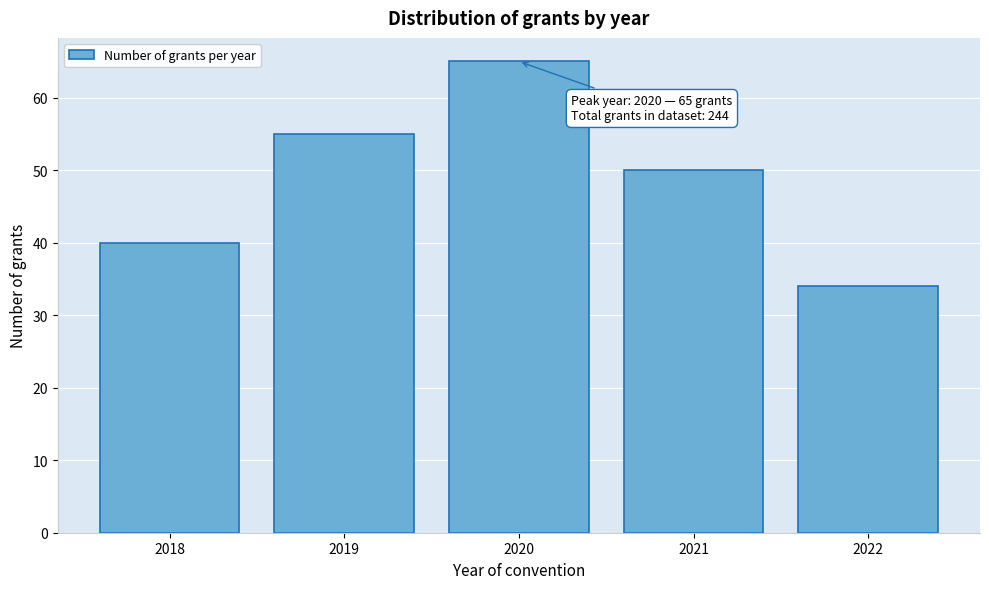

Reading left to right, transcribe all the data shown in this chart.

40	55	65	50	34